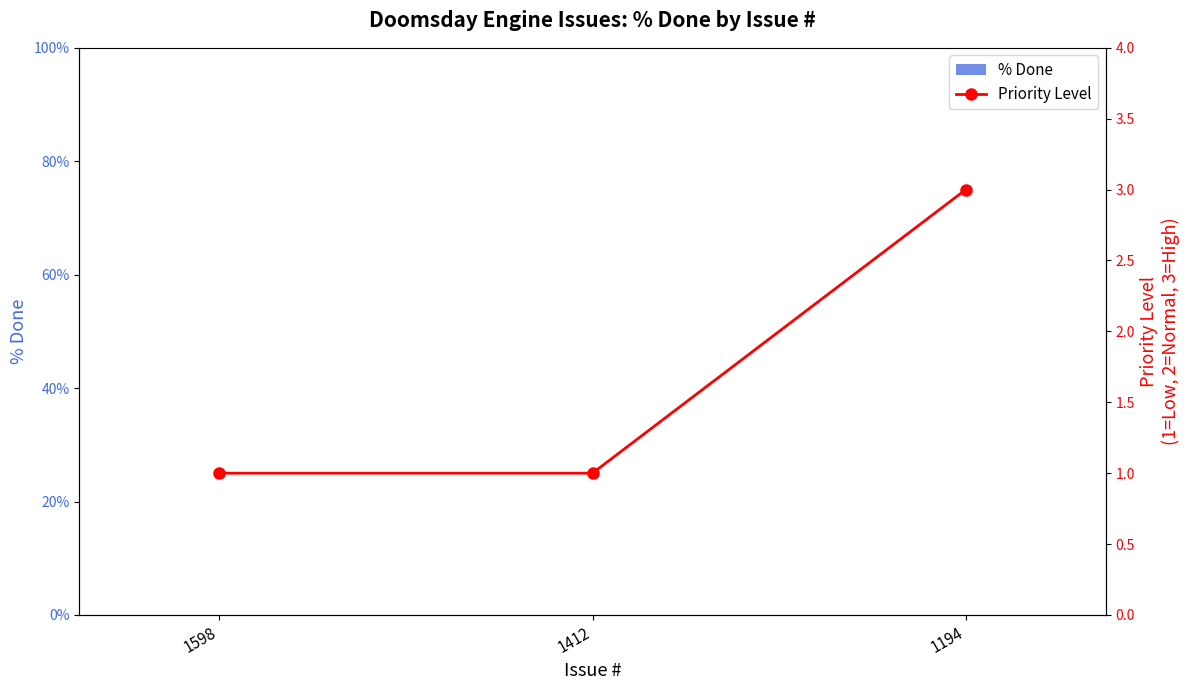

The Priority Level series shows 2 at 1412. True or false?

False